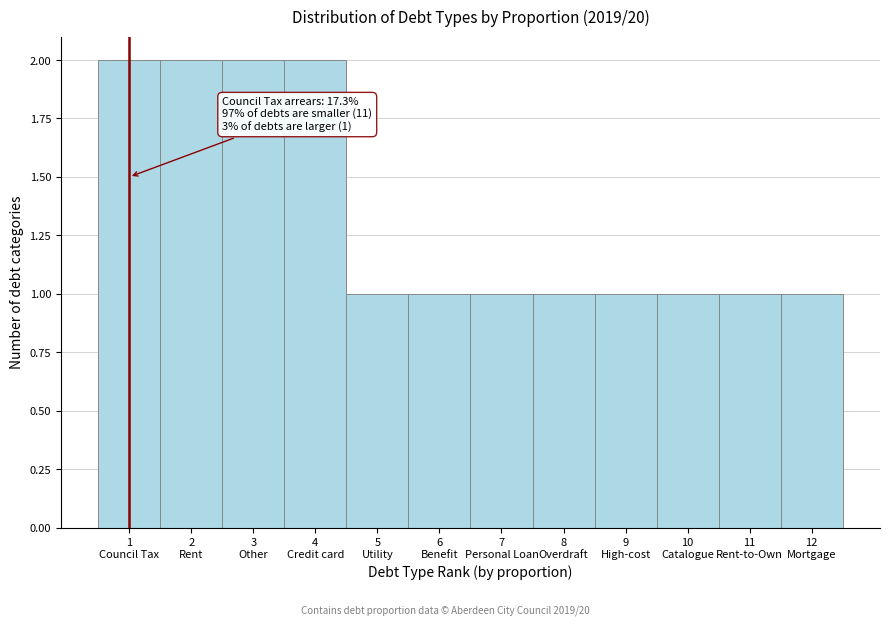

Reading right to left, transcribe all the data shown in this chart.

1	1	1	1	1	1	1	1	2	2	2	2